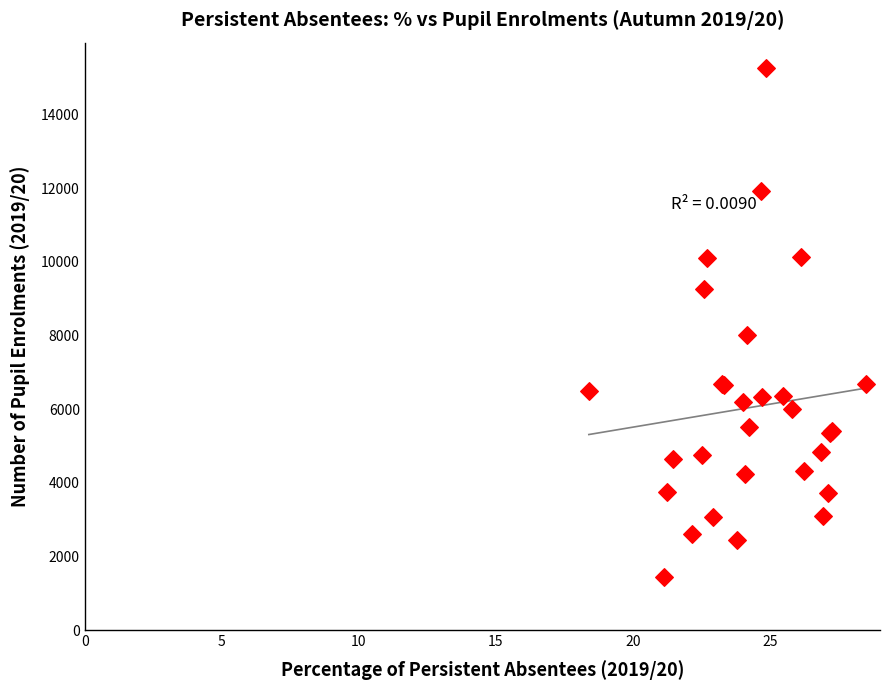

What Y value in the scatter plot is closest to 8347?

8009